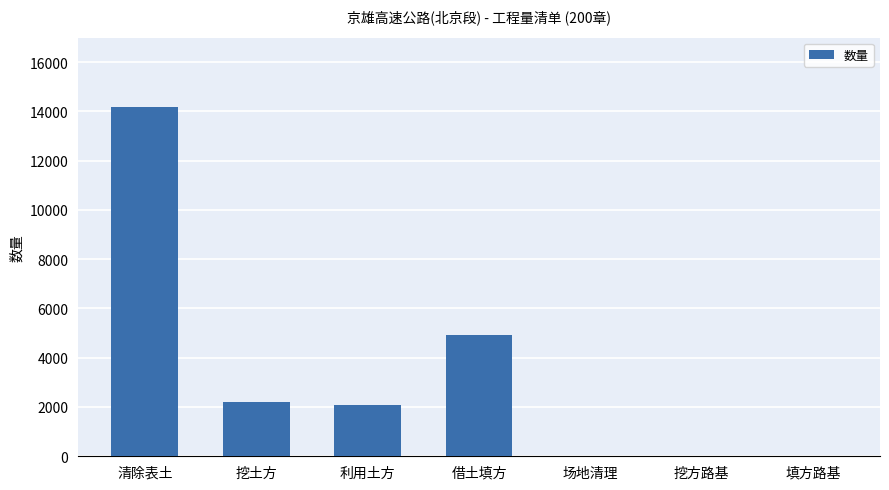

What is the sum of the values at 挖土方 and 利用土方?

4287.4